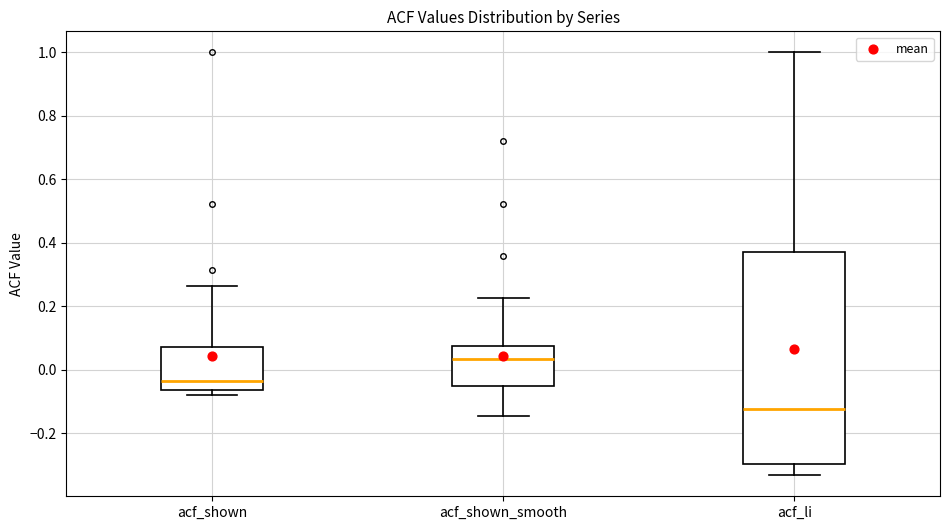

Reading left to right, transcribe this box plot: for each box, give where its median line is, the range the box spans, and where its two whiskers end, as read against the y-axis. The values are not printed on the chart, so give them approximately, as read against the axis.

acf_shown: median -0.04, box -0.06 to 0.08, whiskers -0.08 to 0.26
acf_shown_smooth: median 0.04, box -0.06 to 0.08, whiskers -0.14 to 0.22
acf_li: median -0.12, box -0.30 to 0.38, whiskers -0.34 to 1.00